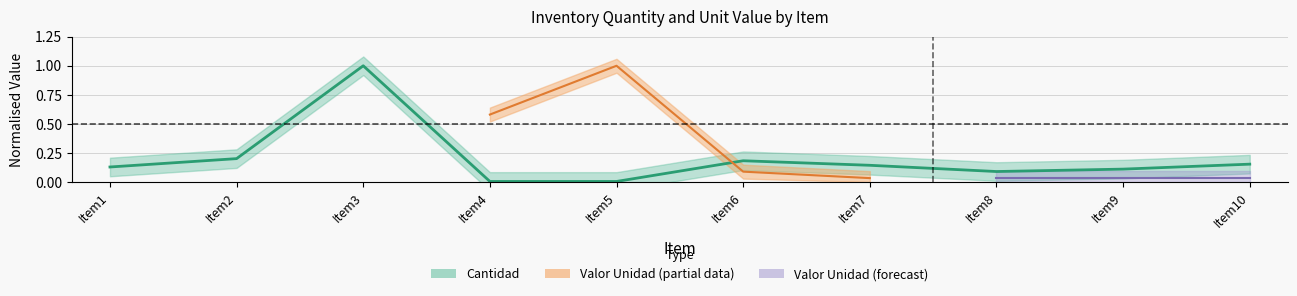

What is the maximum value shown in the chart?

1.0